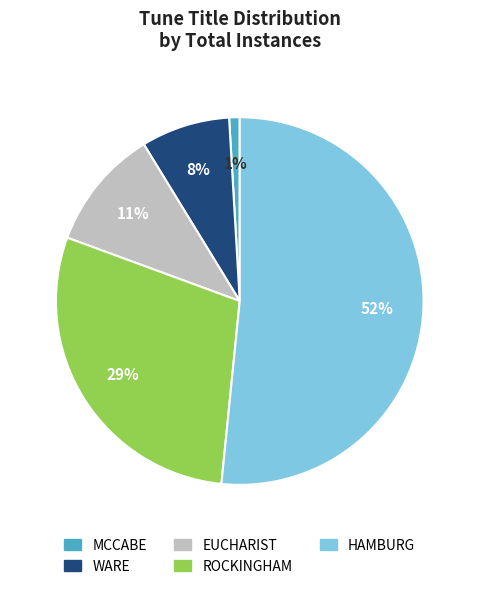

Count the number of slices in the pie.

5